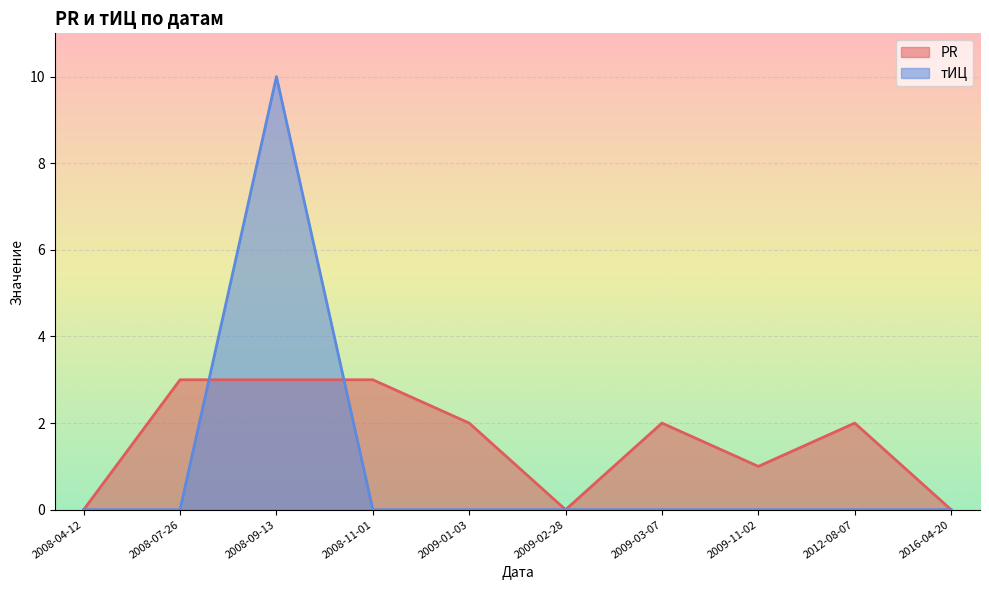

True or false: тИЦ and PR cross at least once.

True